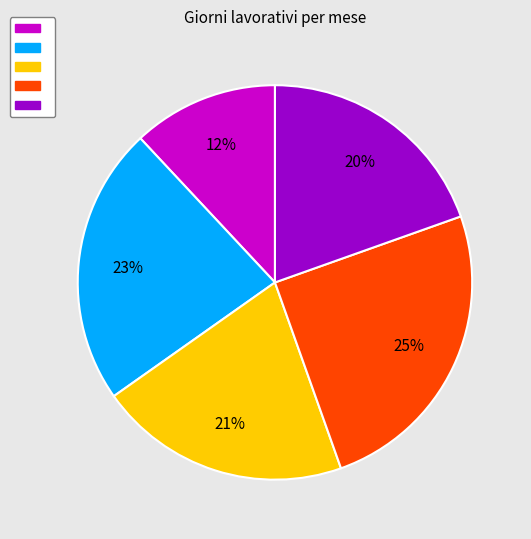

How many slices are in this pie chart?

5